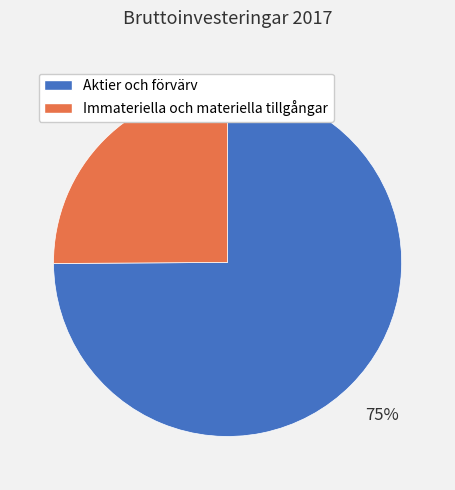

To the nearest percent, what portion does Immateriella och materiella tillgångar represent?

25%